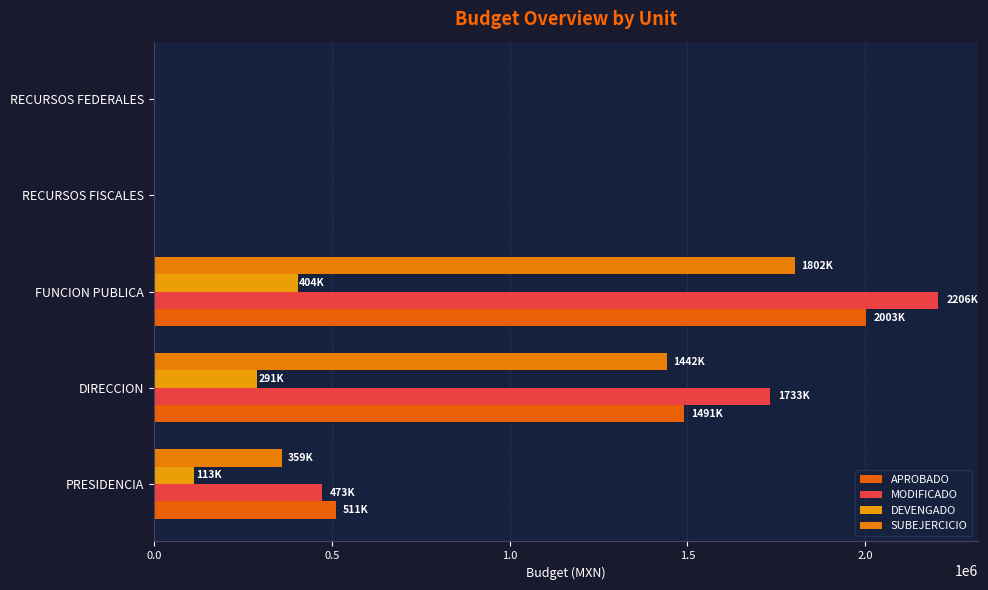

How many data points in APROBADO are above 511326?

3